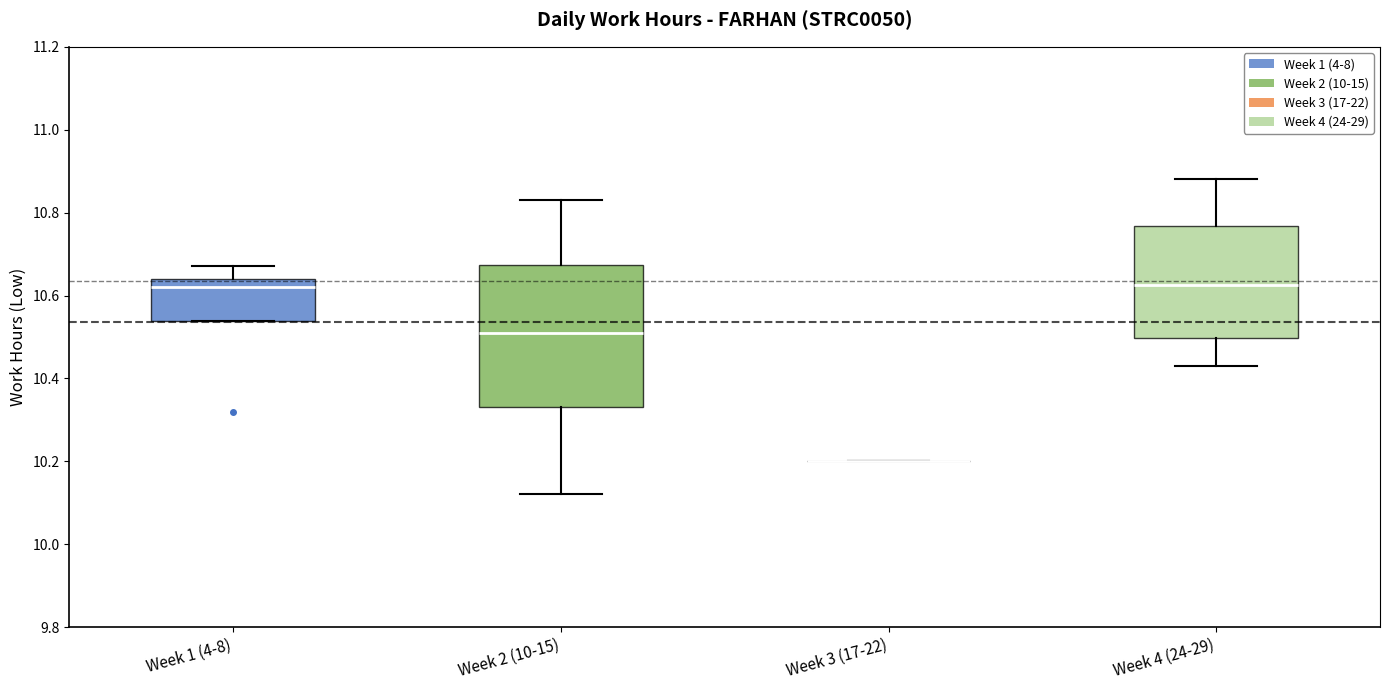

Where does the median line of the box for Week 4 (24-29) sit on the y-axis? The values are not printed on the chart, so give them approximately, as read against the axis.

10.62